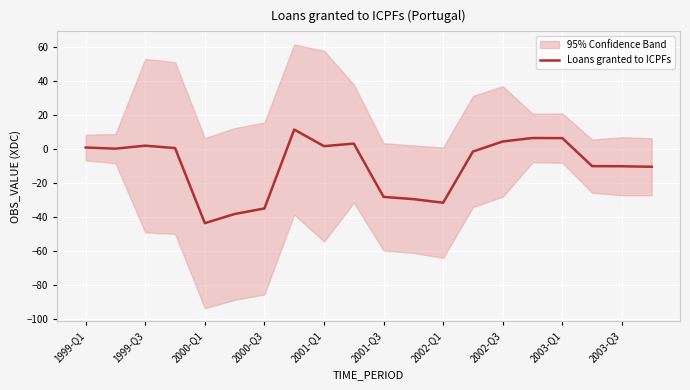

How many data points does each series have?

20